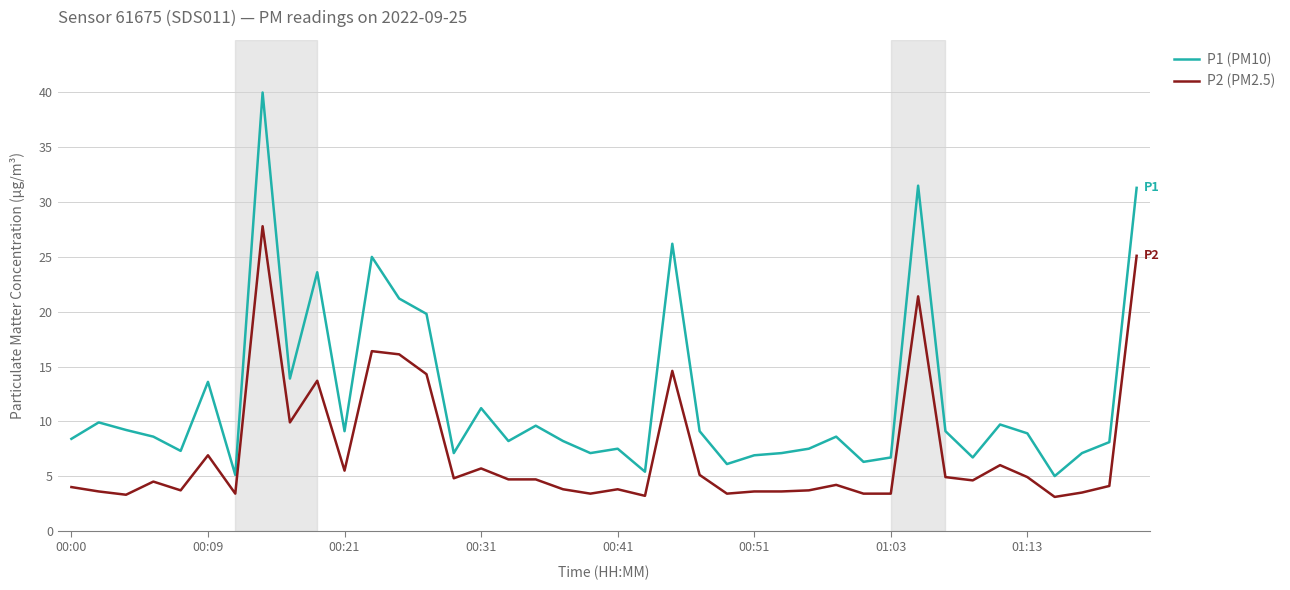

List the series in order of their peak value, lowest first.

P2 (PM2.5), P1 (PM10)